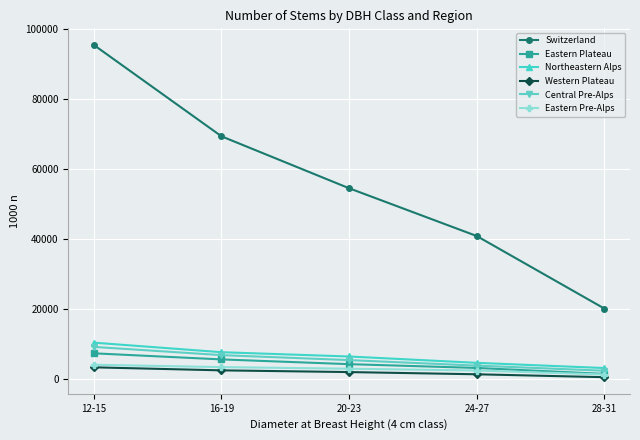

Which series changed the most between 16-19 and 24-27?

Switzerland